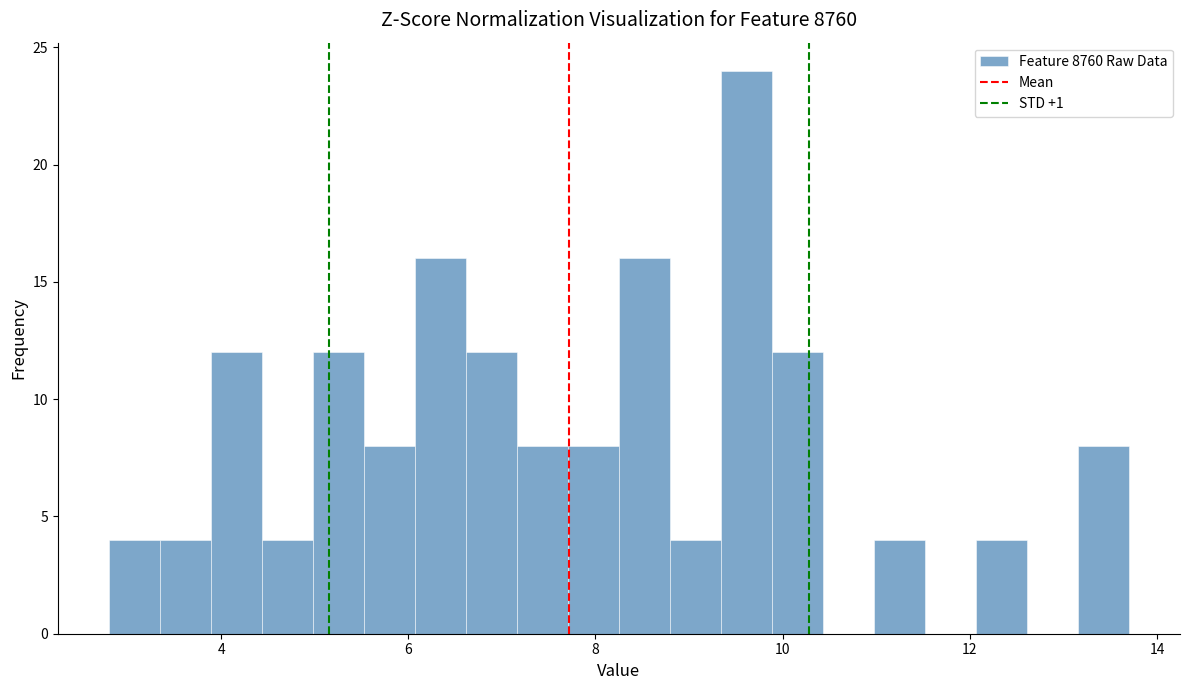

Read against the x-axis, roughly where is the centre of the tallest bar?

9.6